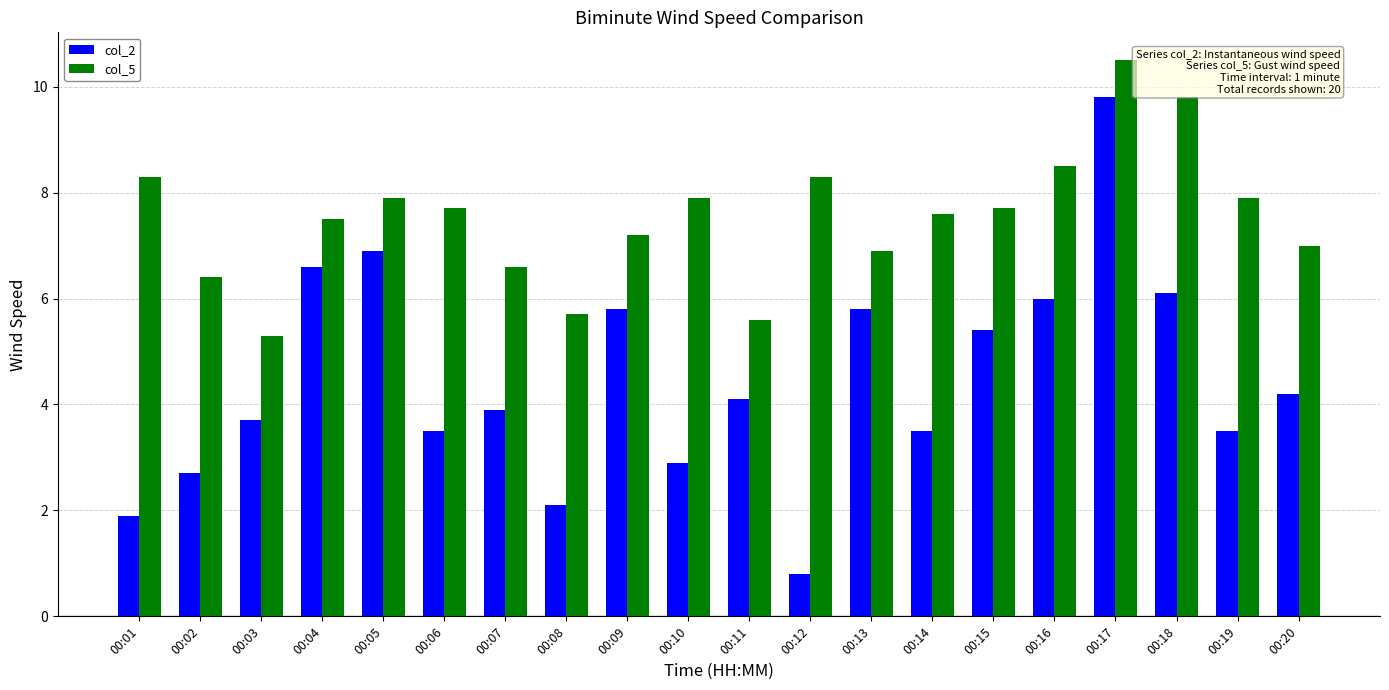

Is it true that col_2 equals 3.7 at 00:03?

True